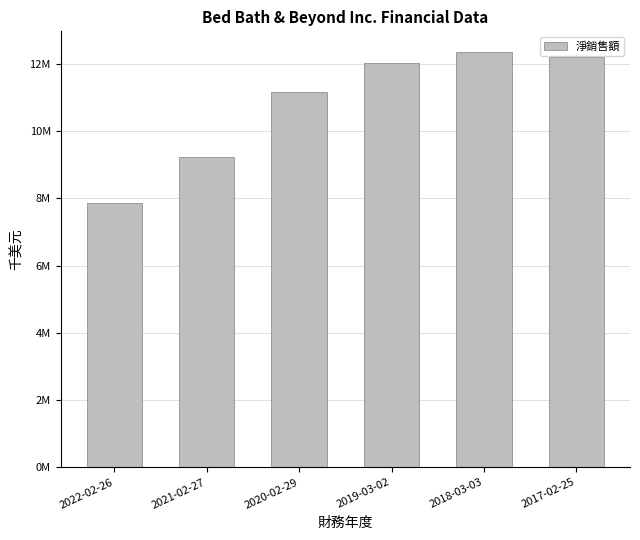

What is the value of the 1st bar from the left?

7867778